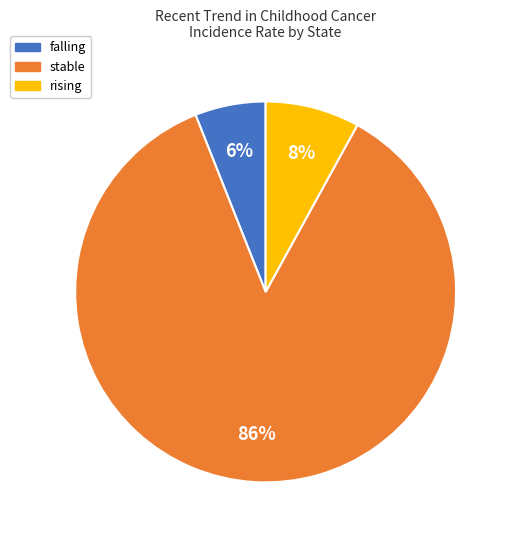

Between rising and falling, which is larger?

rising